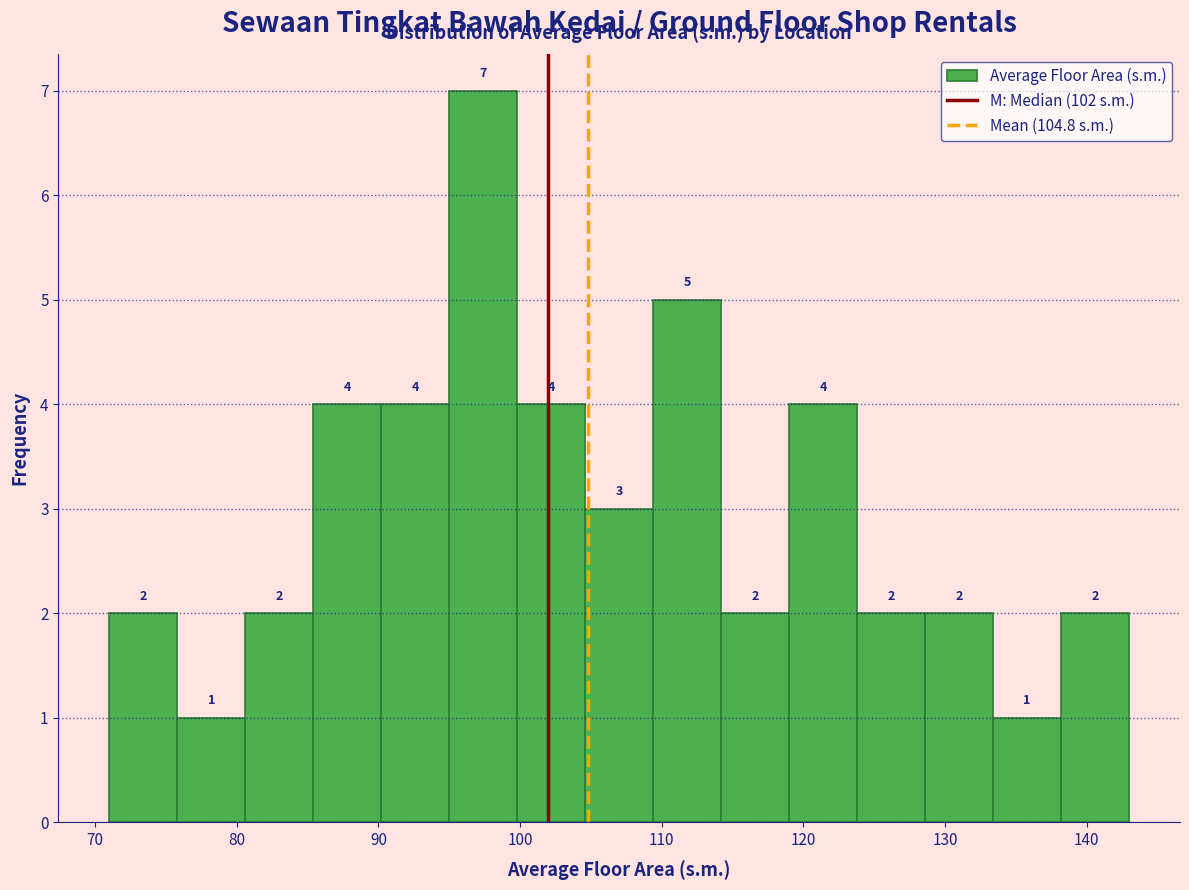

What is the height of the bar covering 128.6 to 133.4 on the x-axis? The bar edges are not printed on the chart, so give them approximately, as read against the axis.

2